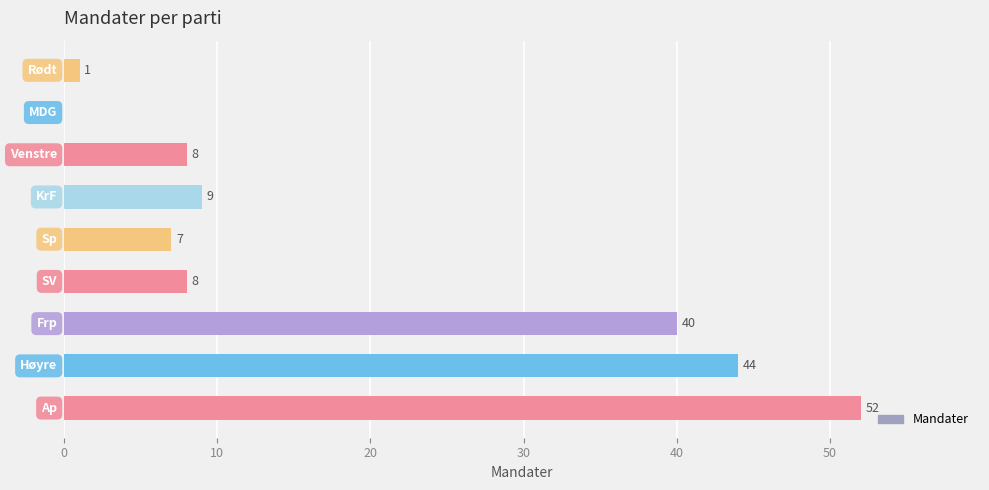

What is the sum of all values?

169